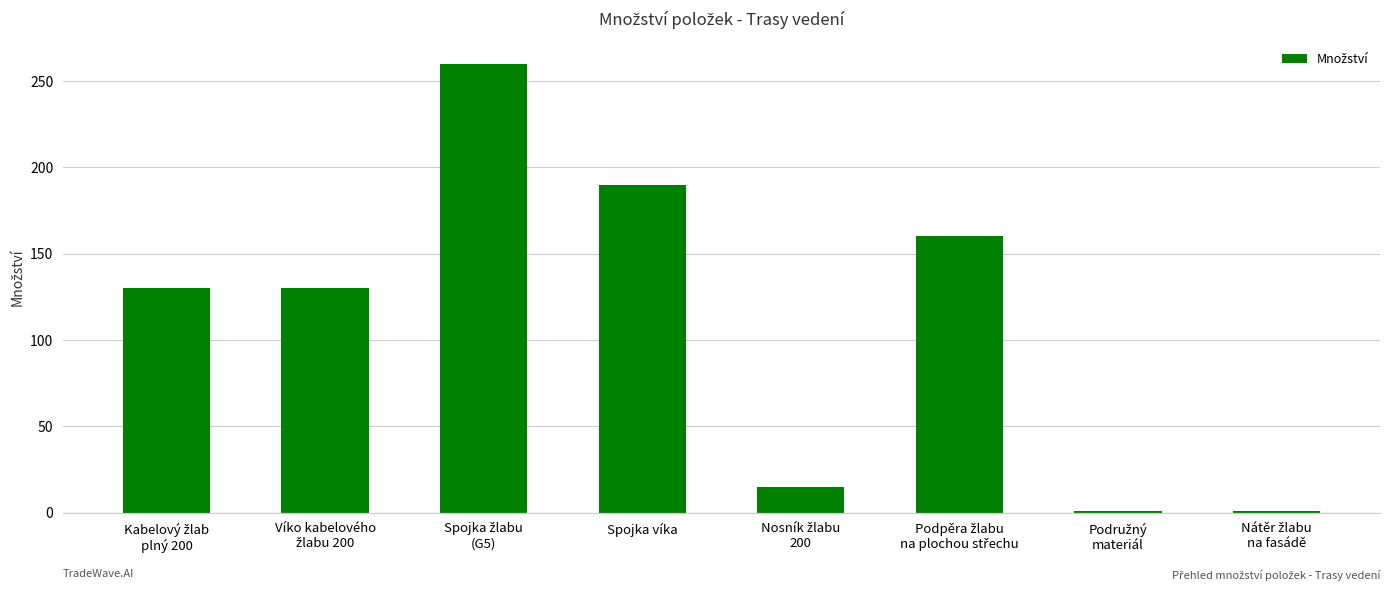

What is the greatest value displayed?

260